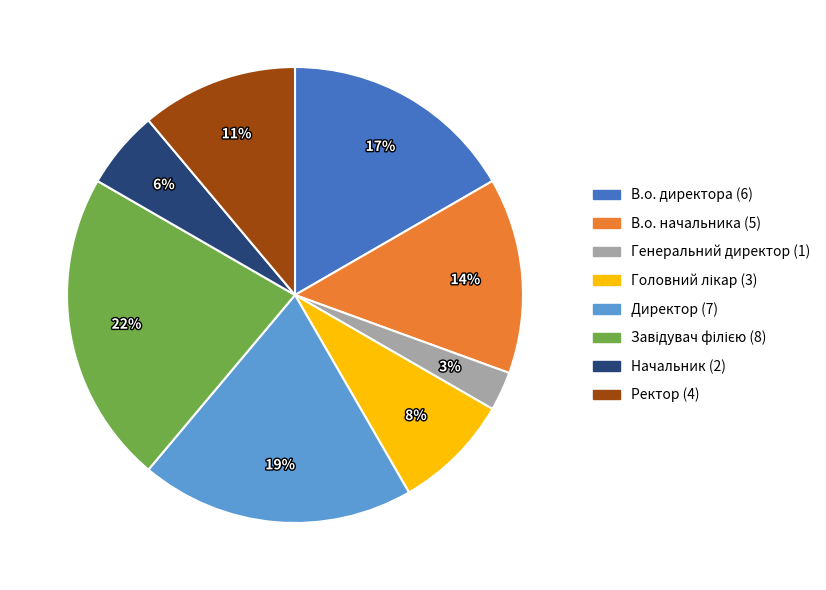

Which slice is the smallest?

Генеральний директор